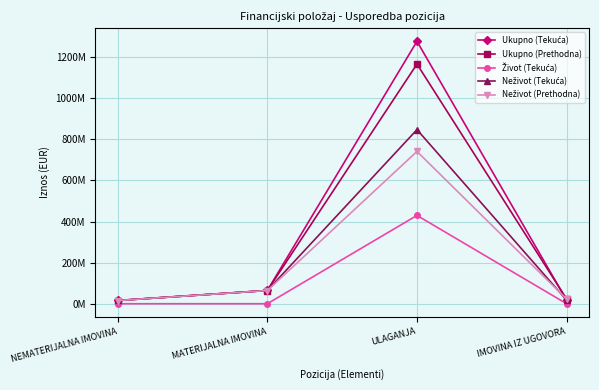

True or false: Neživot (Tekuća) and Ukupno (Tekuća) intersect in this chart.

False